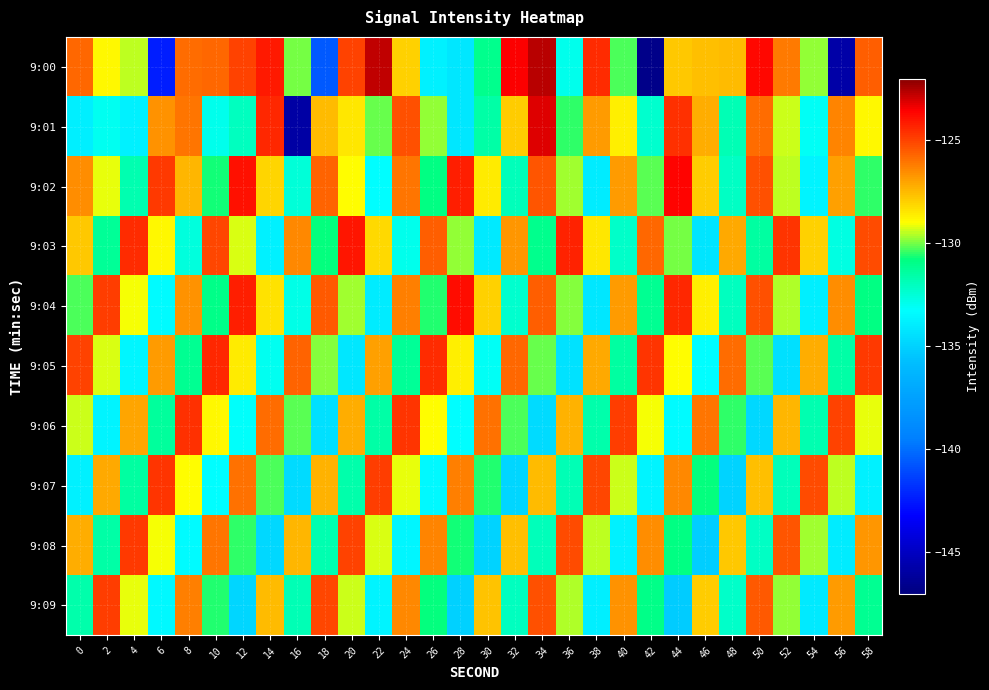

What is the spread (max minus min) of values at 18?

15.5